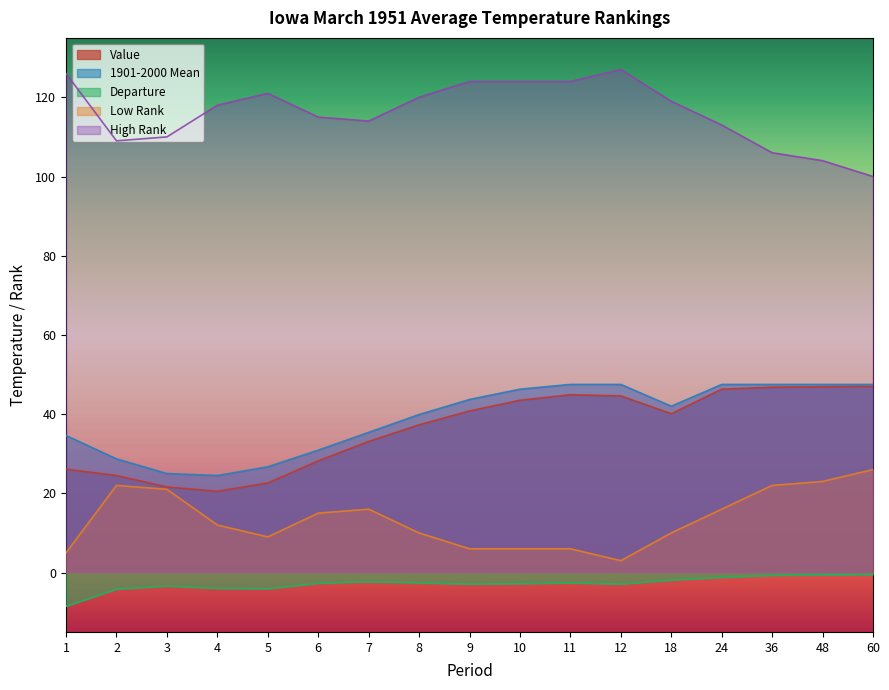

At which label does Low Rank first exceed 12?

2